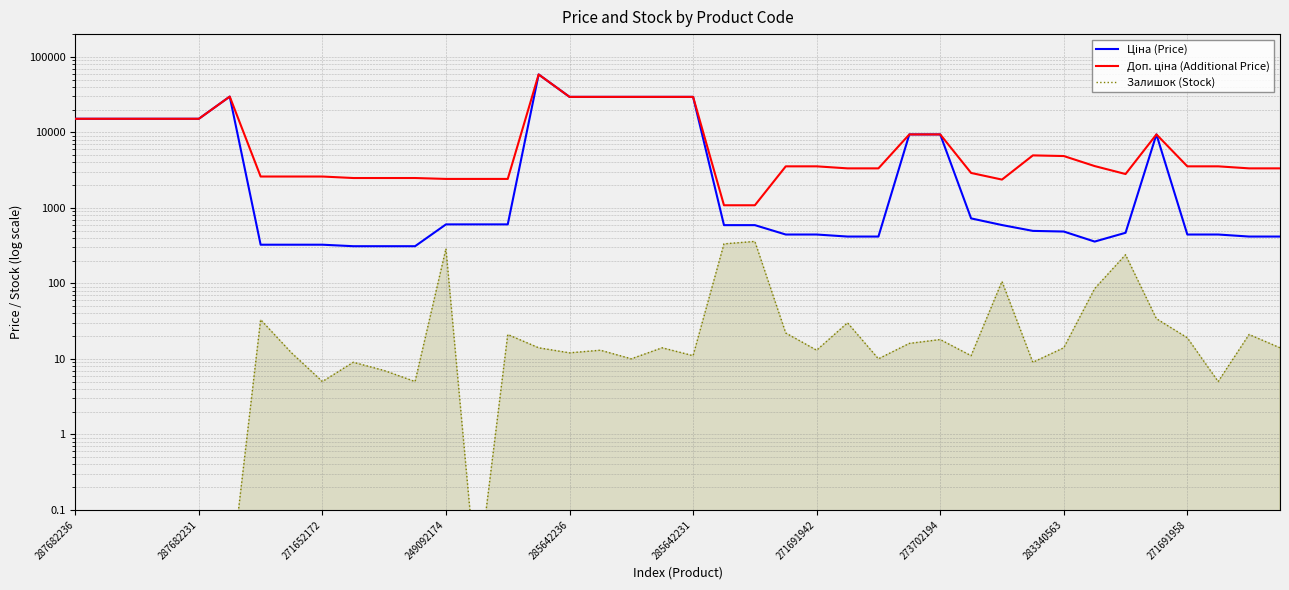

What is the difference between the Залишок (Stock) values at 283340563 and 34?

234.0